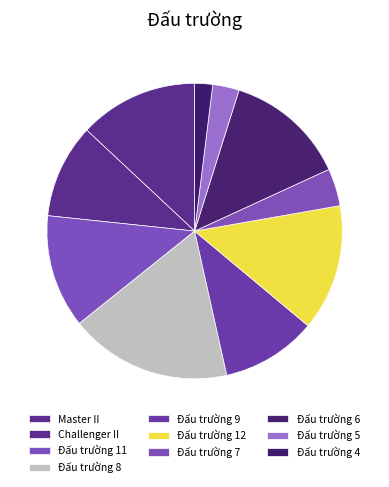

Rank the categories by value from highest to lowest.

Đấu trường 8, Đấu trường 12, Đấu trường 6, Master II, Đấu trường 11, Đấu trường 9, Challenger II, Đấu trường 7, Đấu trường 5, Đấu trường 4